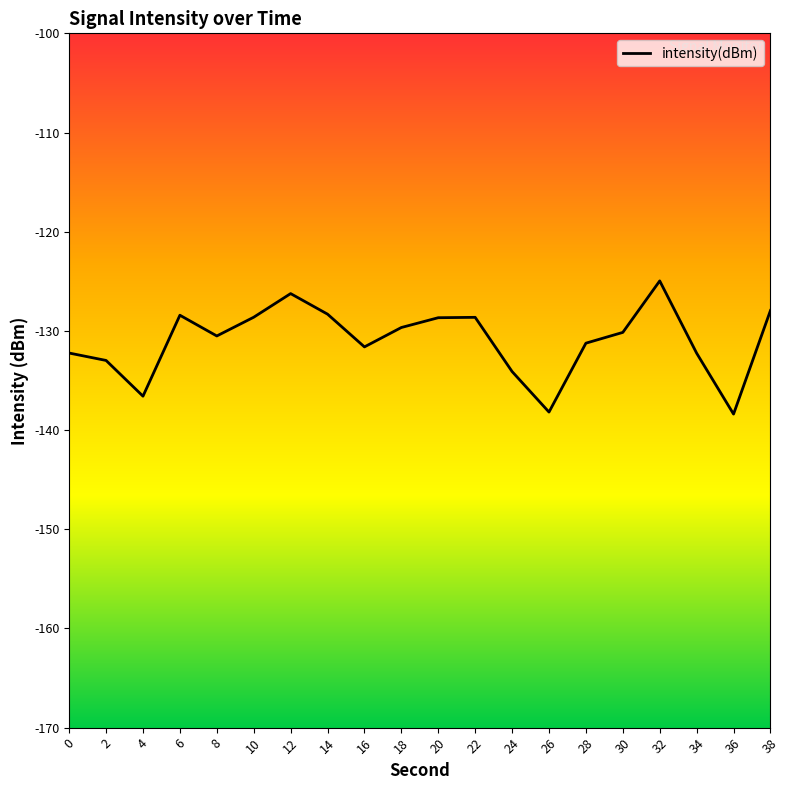

What is the greatest value displayed?

-125.0